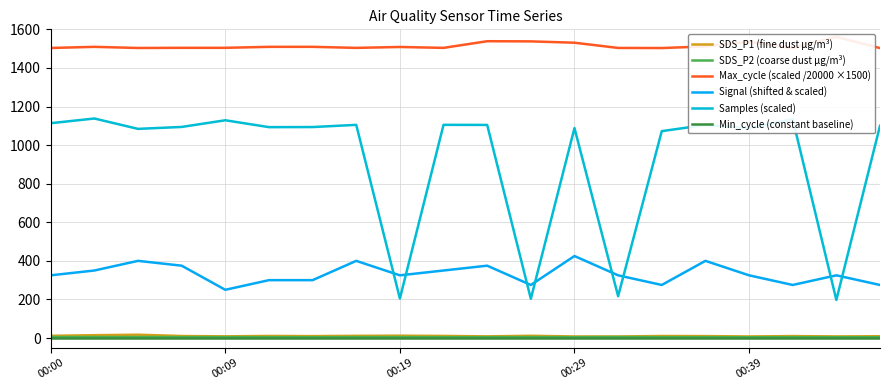

At 9, list the series in order from smallest to largest.

Min_cycle (constant baseline), SDS_P2 (coarse dust µg/m³), SDS_P1 (fine dust µg/m³), Signal (shifted & scaled), Samples (scaled), Max_cycle (scaled /20000 ×1500)